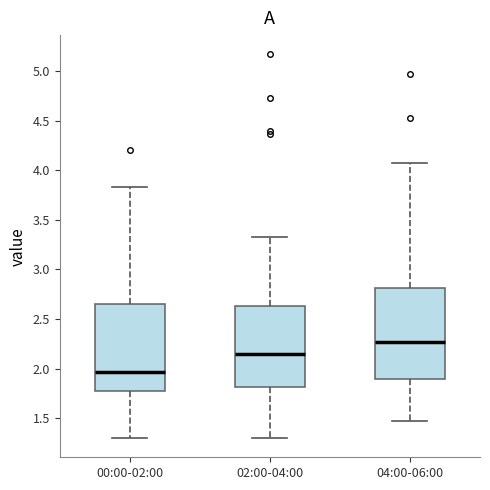

Reading left to right, read every box against the y-axis: the position of its median line, the range the box covers, and the ends of its whiskers. The values are not printed on the chart, so give them approximately, as read against the axis.

00:00-02:00: median 1.95, box 1.80 to 2.65, whiskers 1.30 to 3.85
02:00-04:00: median 2.15, box 1.80 to 2.65, whiskers 1.30 to 3.35
04:00-06:00: median 2.25, box 1.90 to 2.80, whiskers 1.45 to 4.05